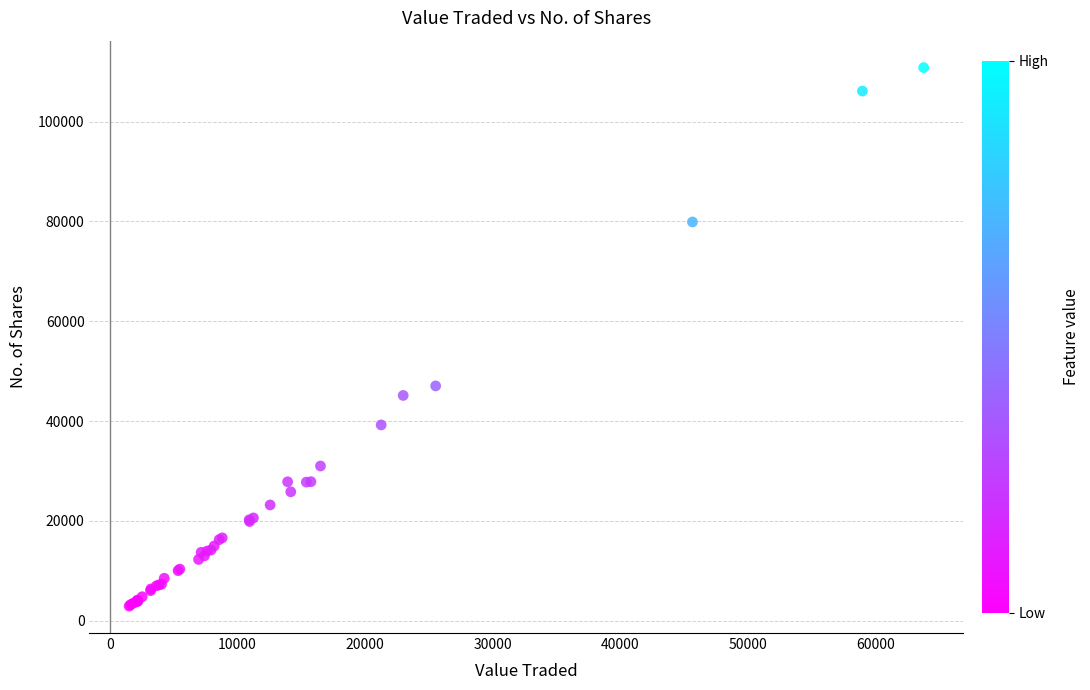

What Y value in the scatter plot is closest to 56878?

47049